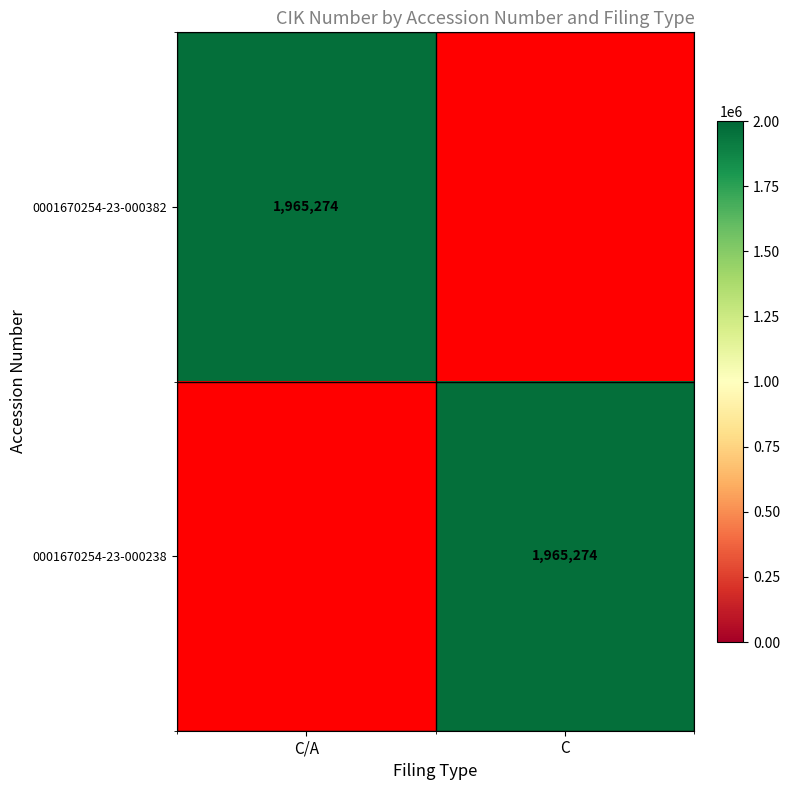

The value of 0001670254-23-000382 at C/A is 1965274. True or false?

True